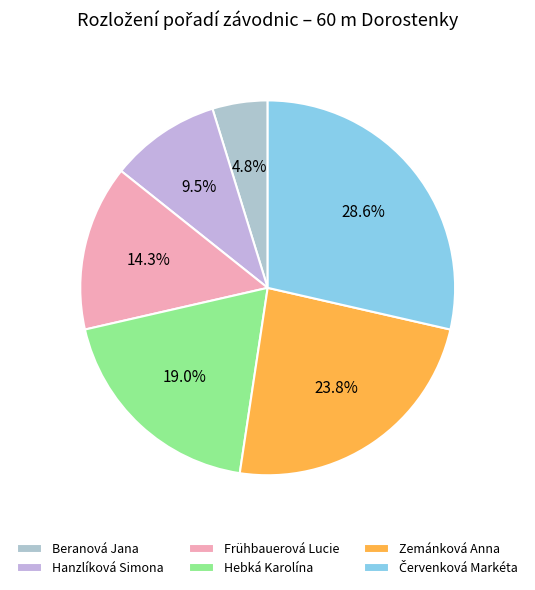

What portion of the pie excludes Hebká Karolína?

81.0%